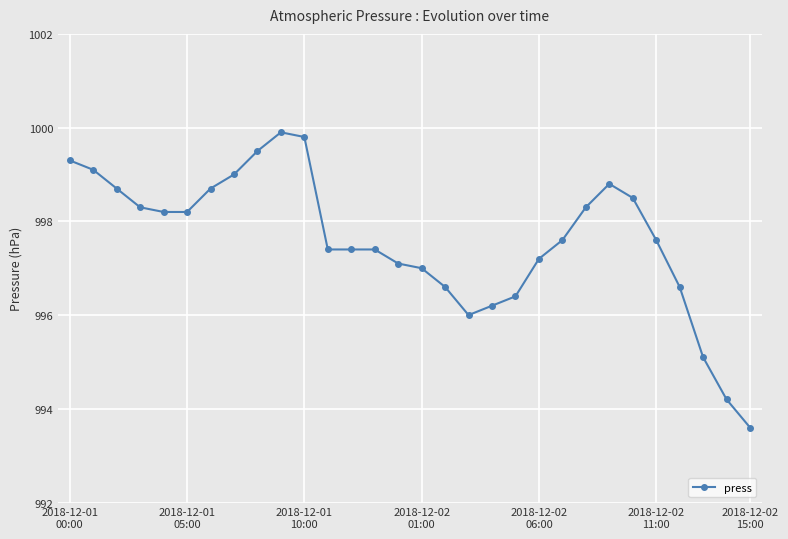

What is the difference between the maximum and second lowest values?

5.7